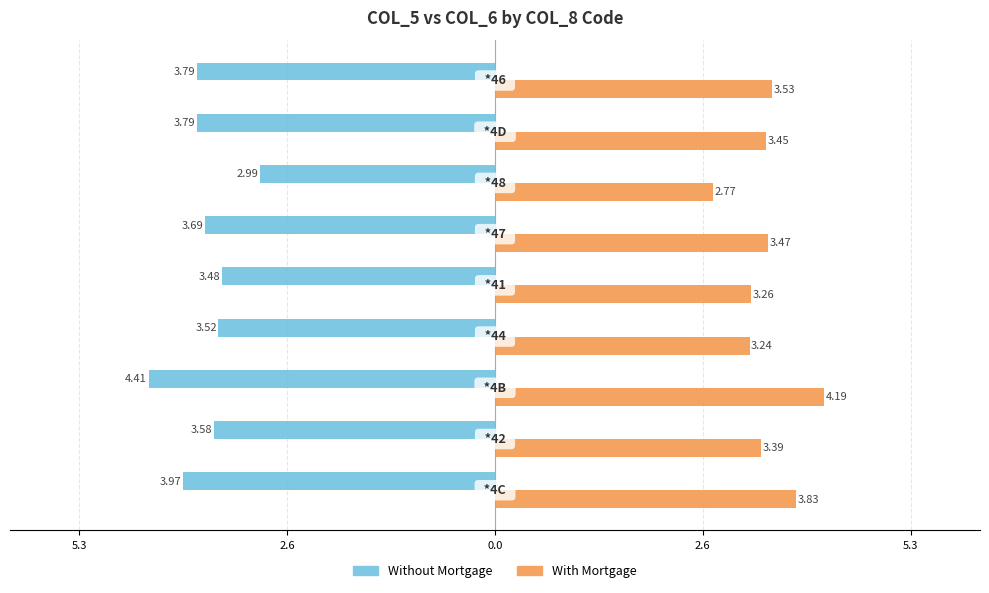

What are all the series names shown in the legend?

Without Mortgage, With Mortgage